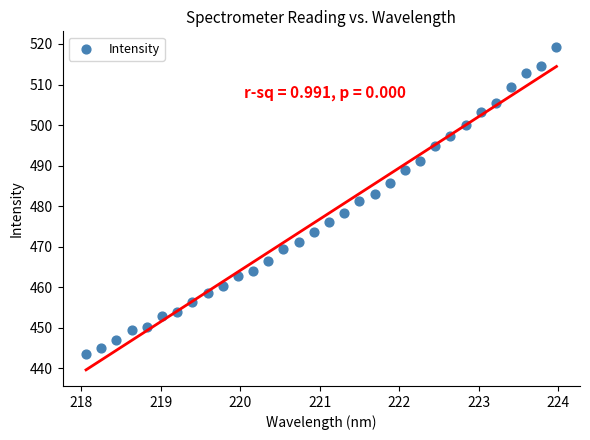

What is the range of X values (max minus min)?

5.9